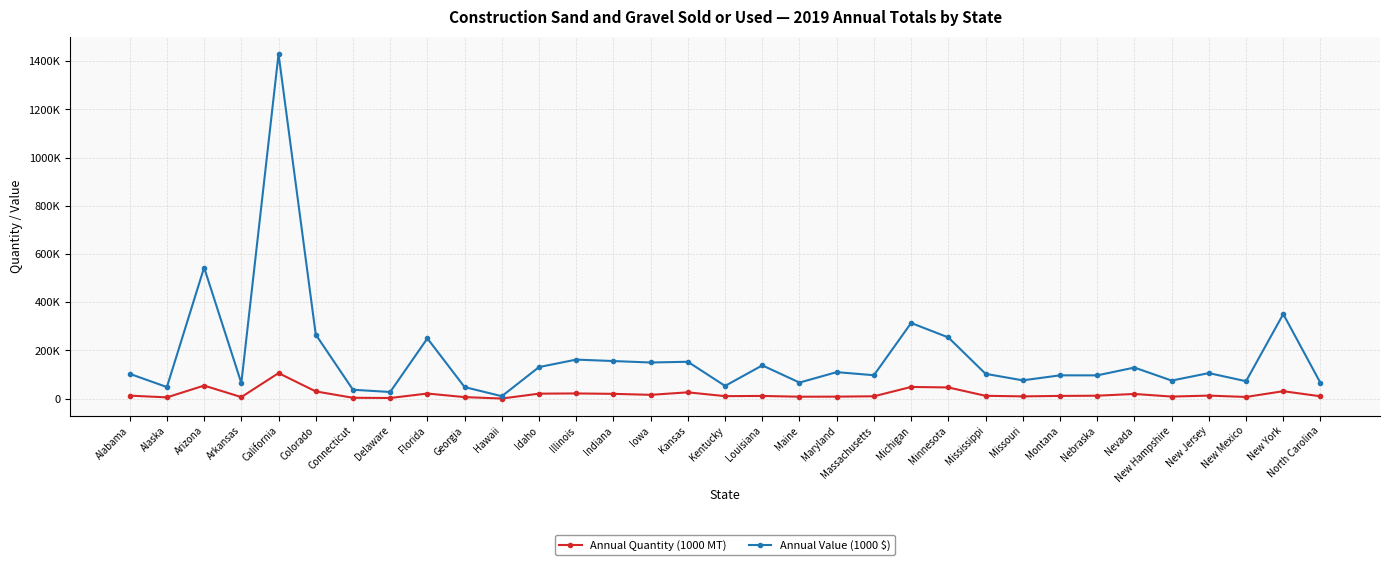

Does the chart display data point markers on the line(s)?

Yes